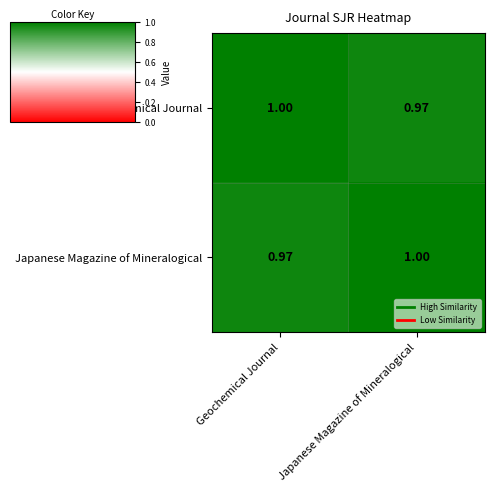

Which category has the highest value in the Geochemical Journal series?

Geochemical Journal